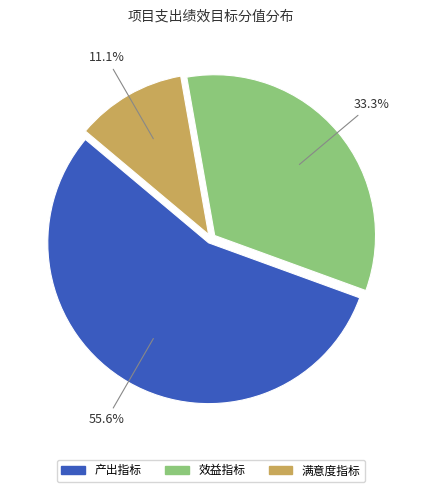

Approximately how many times larger is the value at 产出指标 compared to 效益指标?

1.7